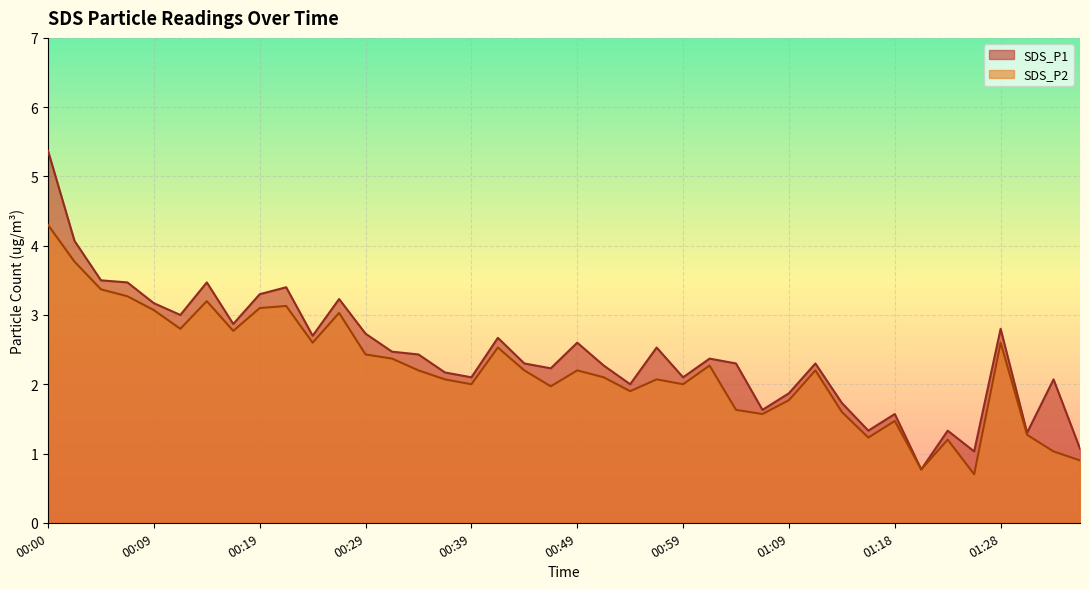

Reading left to right, what are all the values shown in this chart?

SDS_P1: 00:00=5.4	00:02=4.1	00:04=3.5	00:07=3.5	00:09=3.2	00:12=3.0	00:14=3.5	00:17=2.9	00:19=3.3	00:22=3.4	00:24=2.7	00:27=3.2	00:29=2.7	00:32=2.5	00:34=2.4	00:36=2.2	00:39=2.1	00:41=2.7	00:44=2.3	00:46=2.2	00:49=2.6	00:51=2.3	00:54=2.0	00:56=2.5	00:59=2.1	01:01=2.4	01:04=2.3	01:06=1.6	01:09=1.9	01:11=2.3	01:13=1.7	01:16=1.3	01:18=1.6	01:21=0.8	01:23=1.3	01:26=1.0	01:28=2.8	01:31=1.3	01:33=2.1	01:36=1.1
SDS_P2: 00:00=4.3	00:02=3.8	00:04=3.4	00:07=3.3	00:09=3.1	00:12=2.8	00:14=3.2	00:17=2.8	00:19=3.1	00:22=3.1	00:24=2.6	00:27=3.0	00:29=2.4	00:32=2.4	00:34=2.2	00:36=2.1	00:39=2.0	00:41=2.5	00:44=2.2	00:46=2.0	00:49=2.2	00:51=2.1	00:54=1.9	00:56=2.1	00:59=2.0	01:01=2.3	01:04=1.6	01:06=1.6	01:09=1.8	01:11=2.2	01:13=1.6	01:16=1.2	01:18=1.5	01:21=0.8	01:23=1.2	01:26=0.7	01:28=2.6	01:31=1.3	01:33=1.0	01:36=0.9